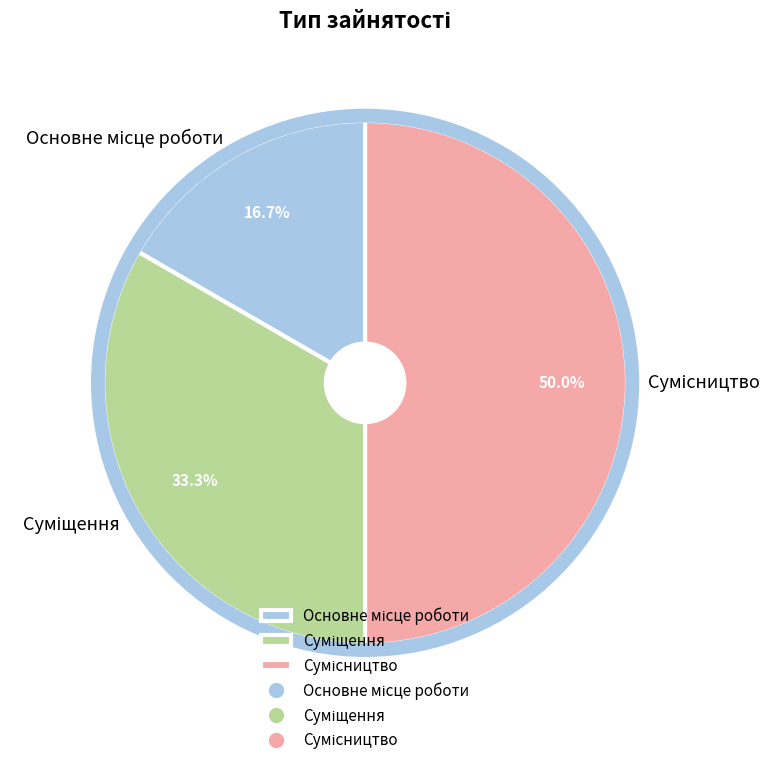

How many slices are in this pie chart?

3